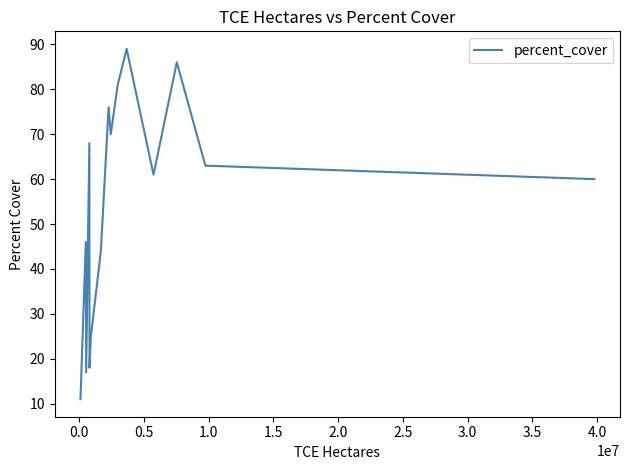

How many values are below 61?

7